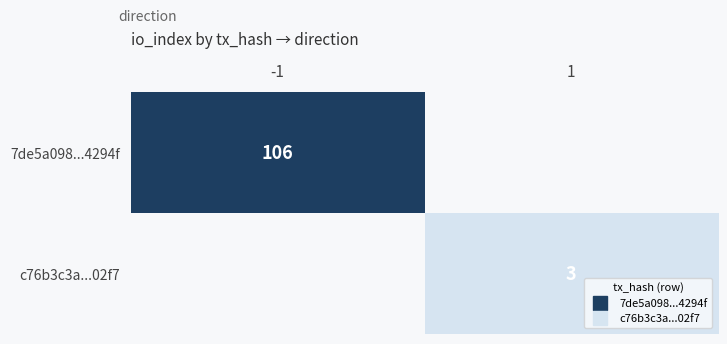

What is the highest value of the c76b3c3a...02f7 series?

3